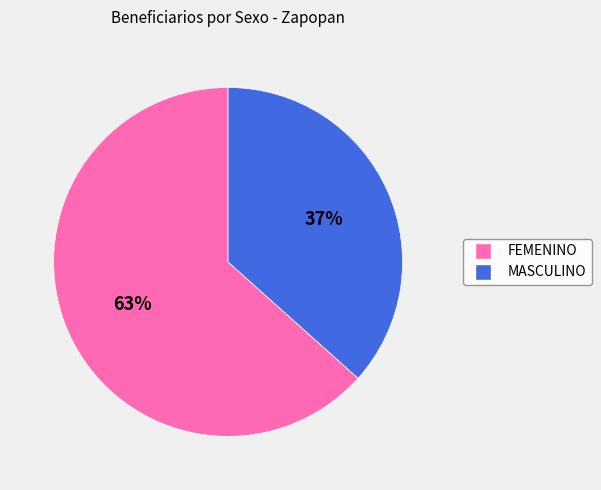

Approximately how many times larger is the value at FEMENINO compared to MASCULINO?

1.7